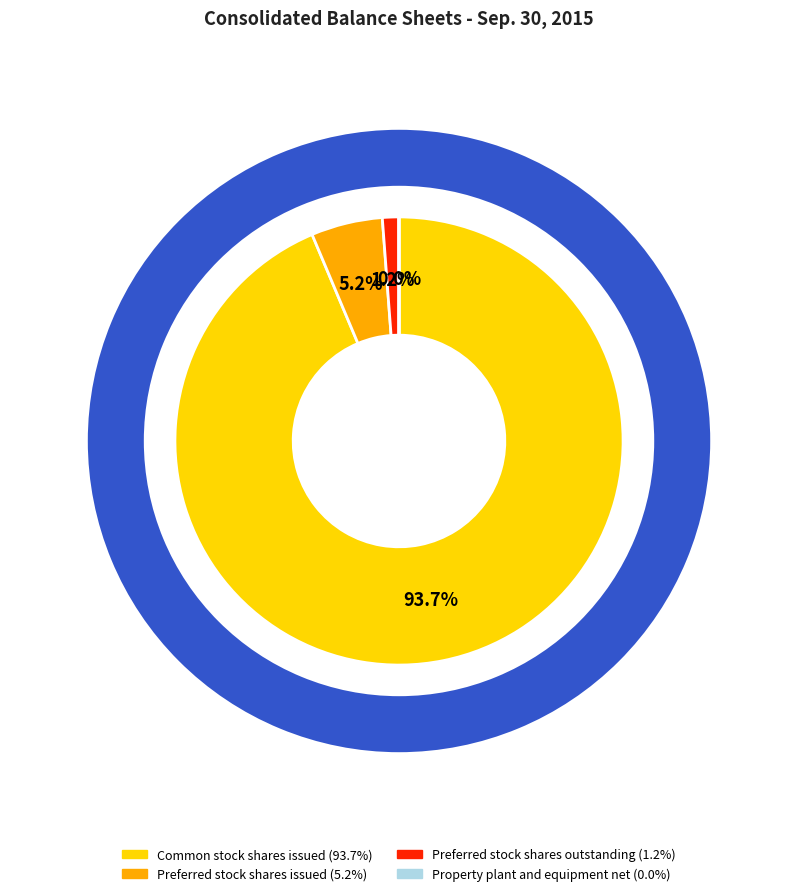

What is the smallest slice in the pie chart?

Property plant and equipment net